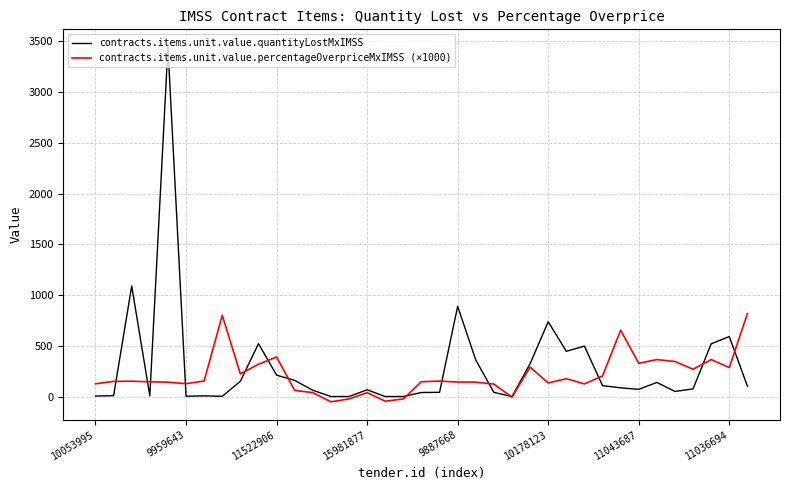

List the series in order of their peak value, lowest first.

contracts.items.unit.value.percentageOverpriceMxIMSS (×1000), contracts.items.unit.value.quantityLostMxIMSS